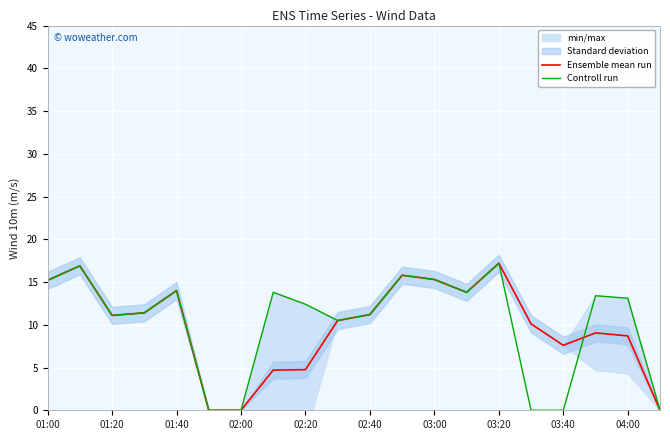

What is the difference between the maximum and second lowest values in the Controll run series?

17.2